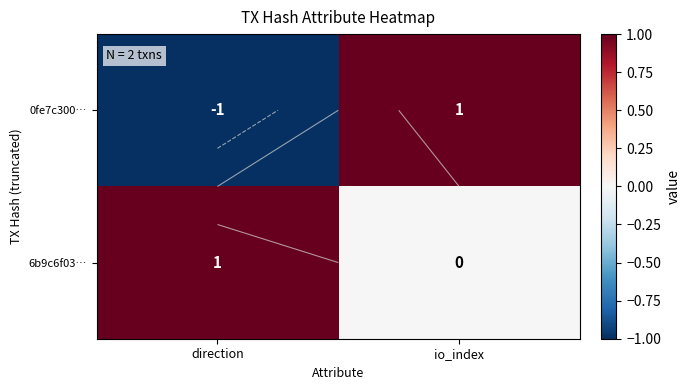

The 0fe7c300… series shows 0 at direction. True or false?

False